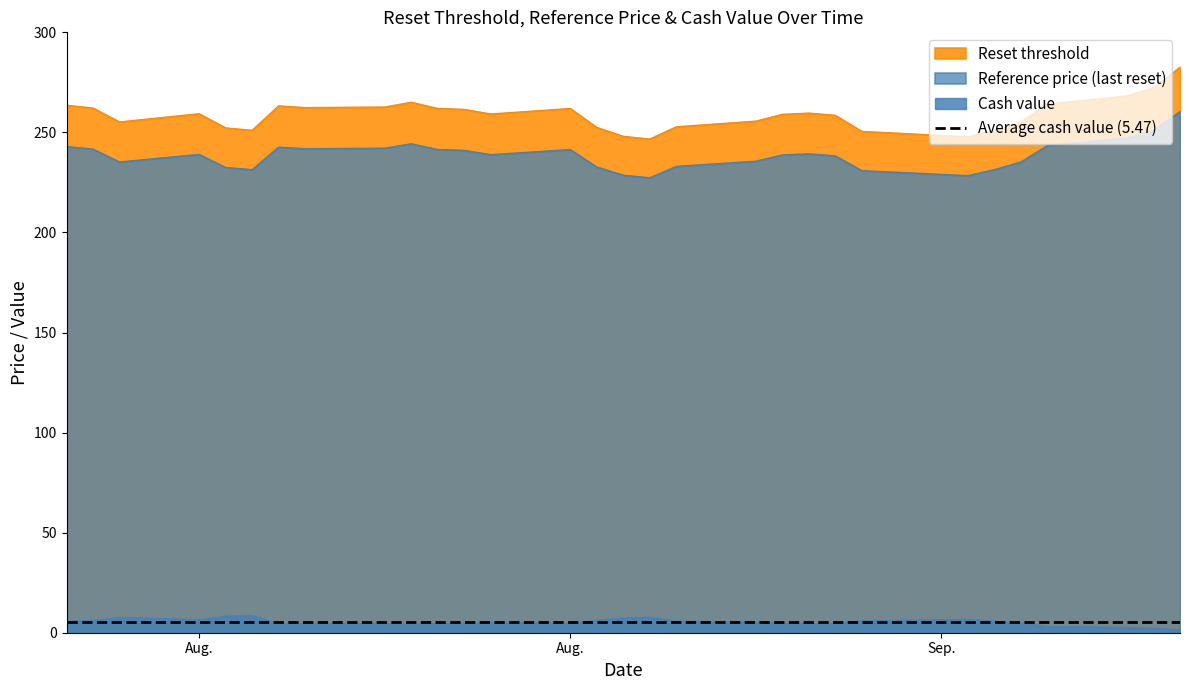

Which category has the highest value across all series?

2025-09-10